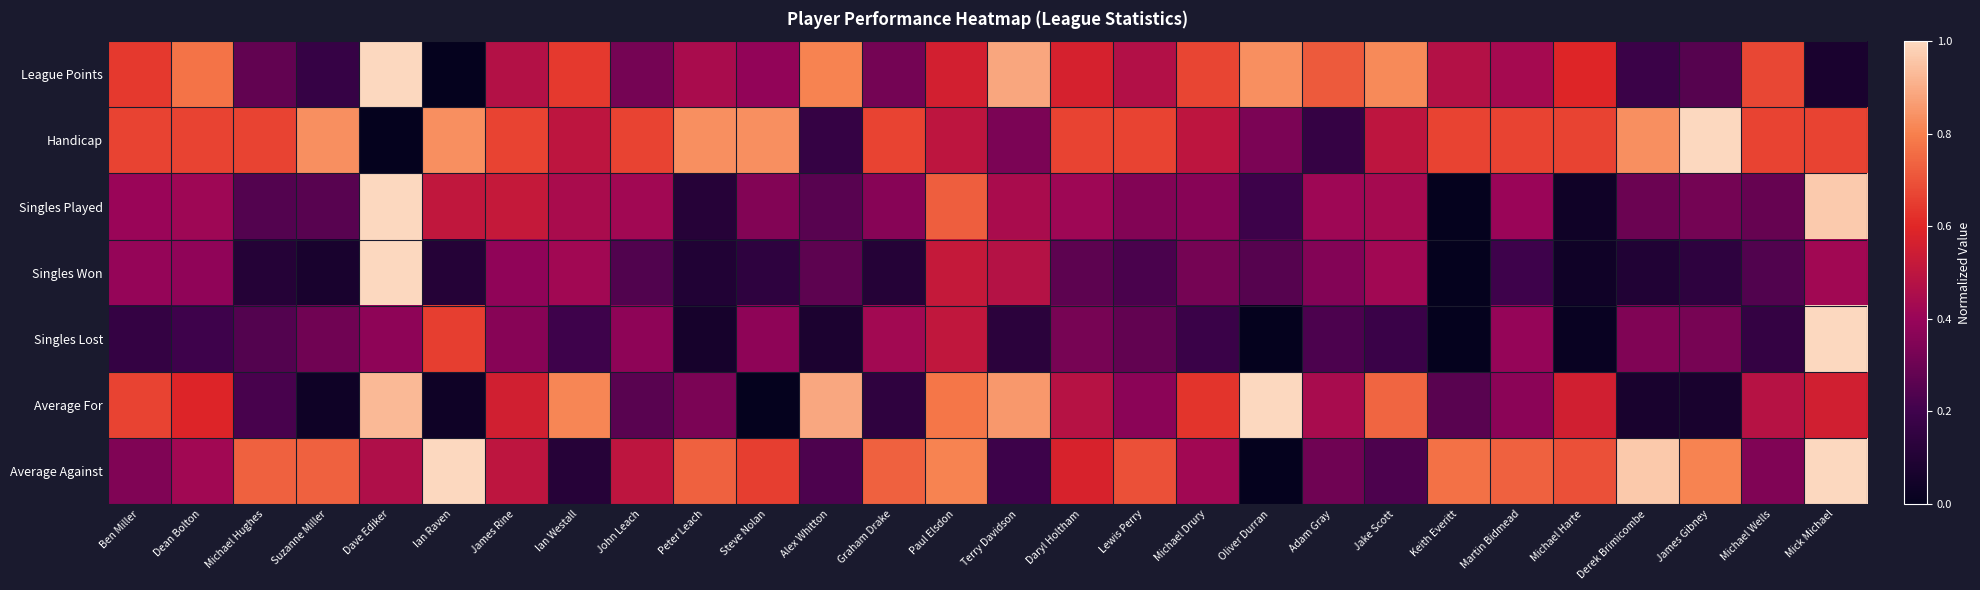

At which category does the chart reach its minimum across all series?

Ian Raven